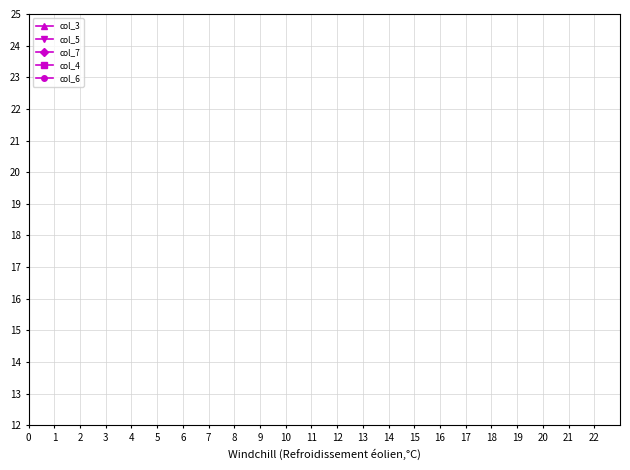

True or false: col_5 has a value of 1 at 1.

False